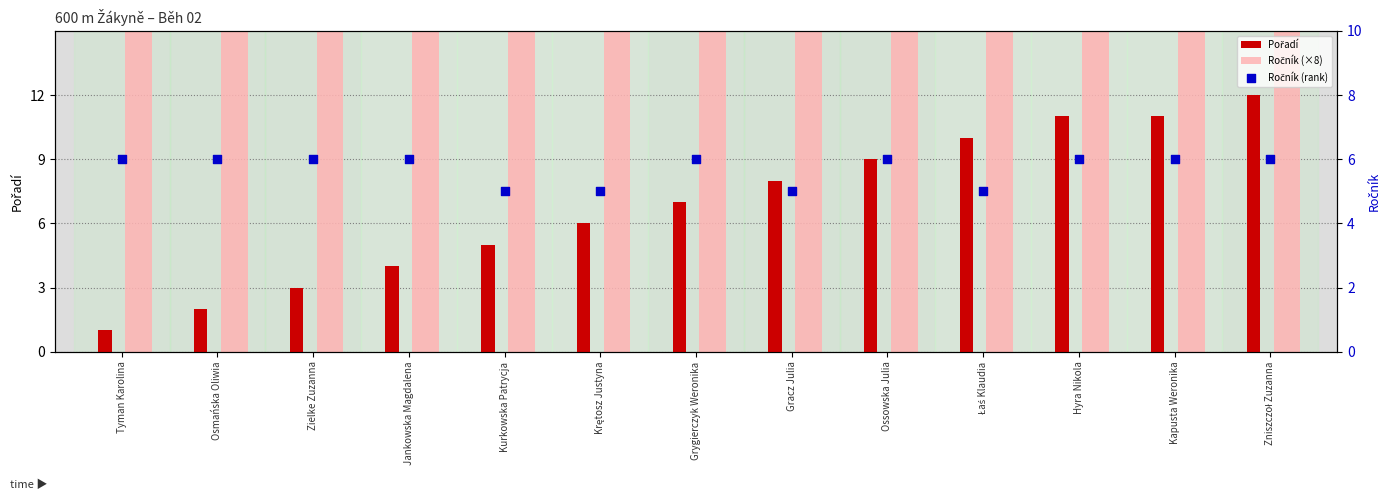

What are all the series names shown in the legend?

Pořadí, Ročník (×8), Ročník (rank)